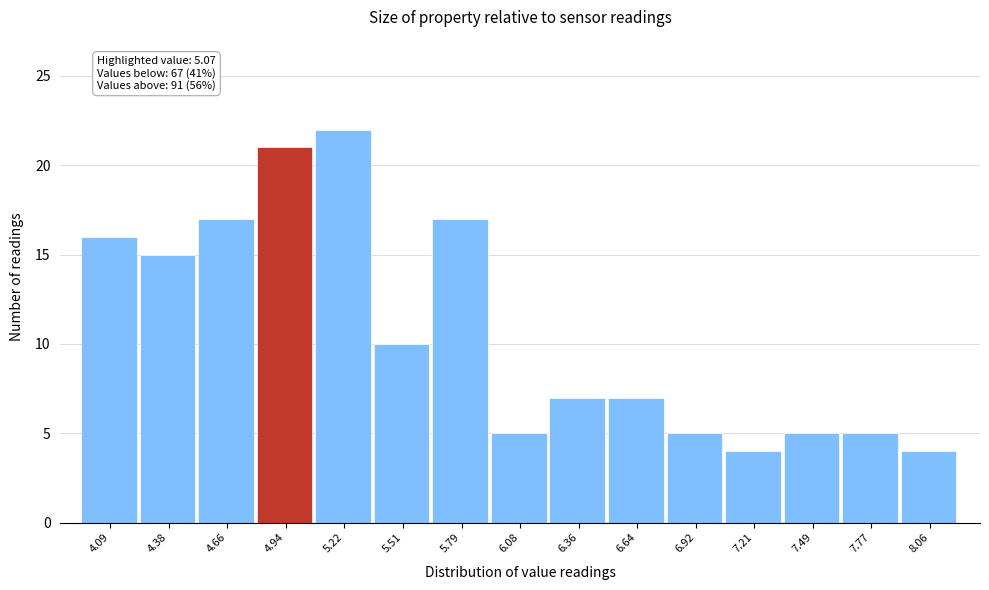

Over which range of the x-axis is the bar tallest?

5.10 to 5.35